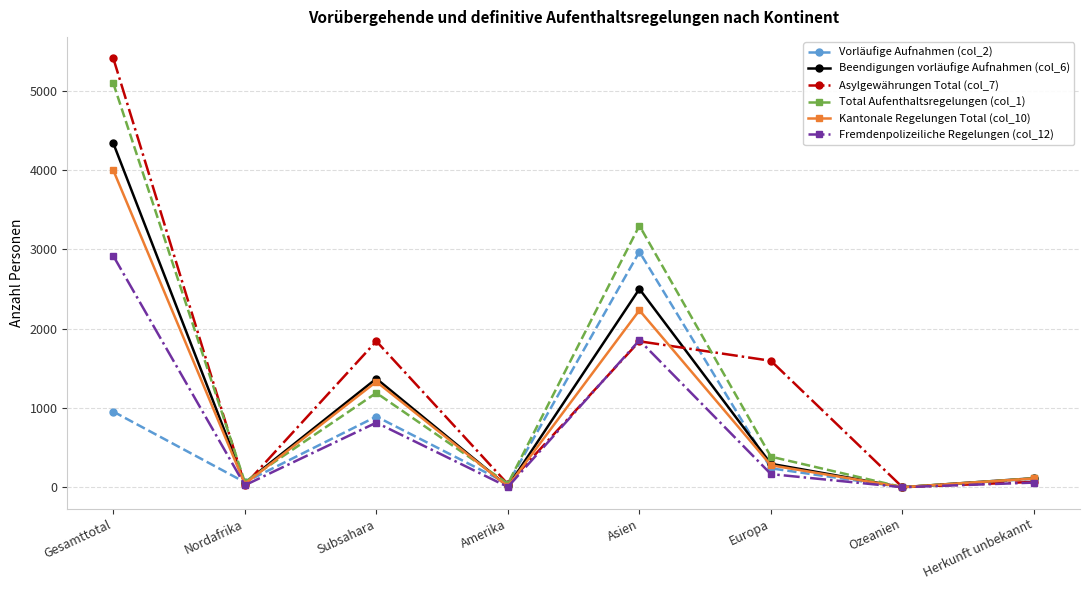

What is the label of the 7th point from the left?

Ozeanien